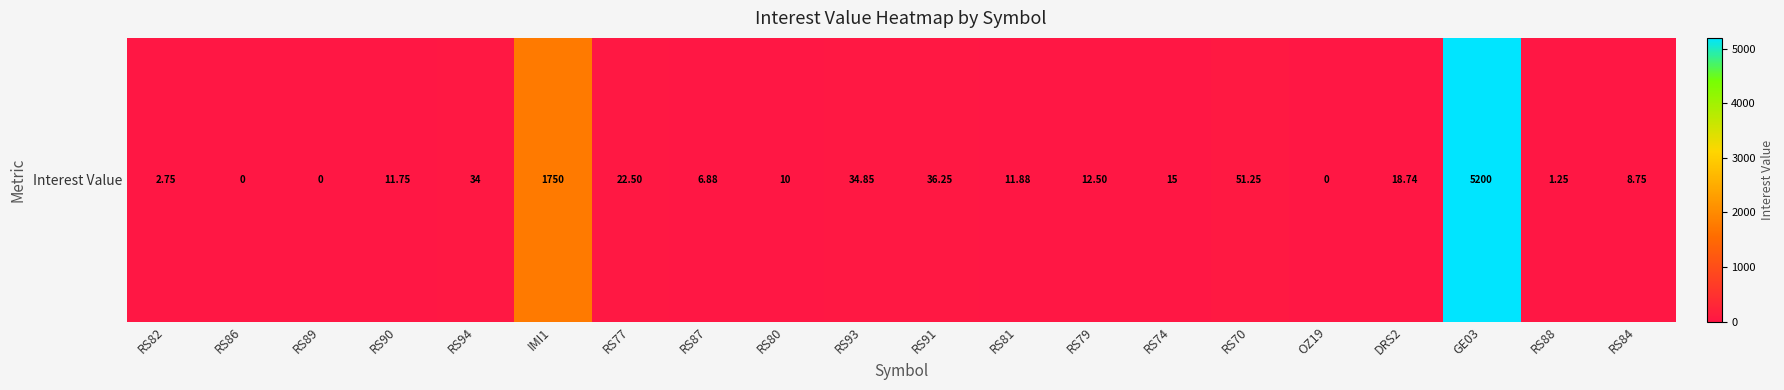

At which category does the chart reach its minimum across all series?

RS86